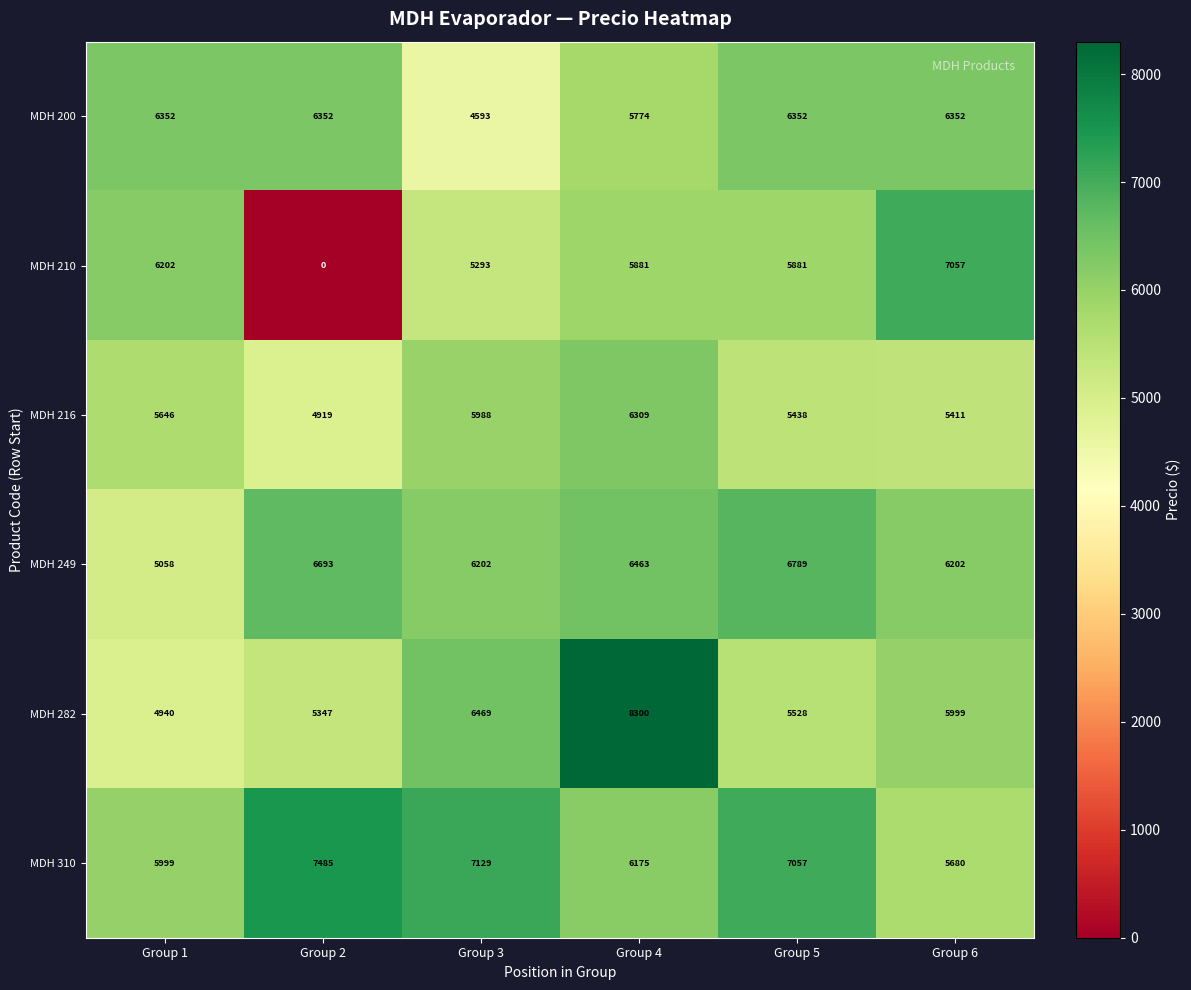

What is the sum of all MDH 249 values?

37407